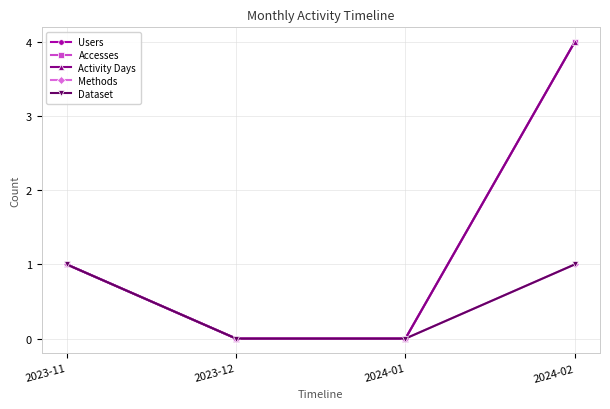

What is the sum of all Users values?

5